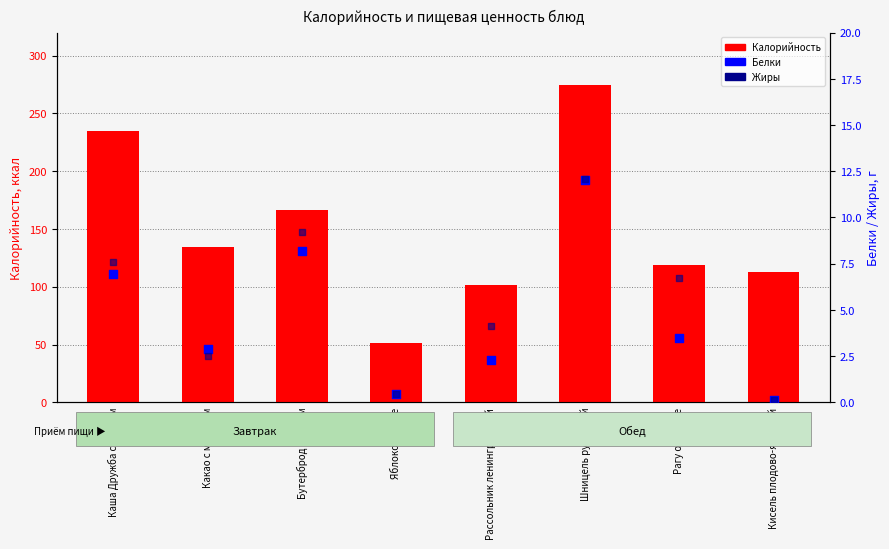

Which series reaches the minimum Y coordinate?

Белки